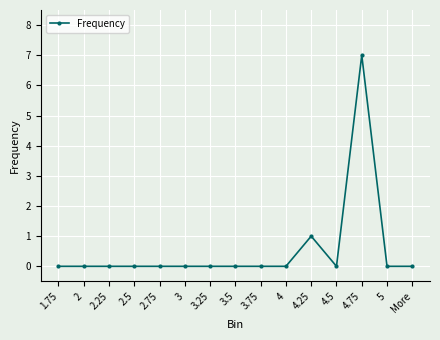

What is the average value?

1